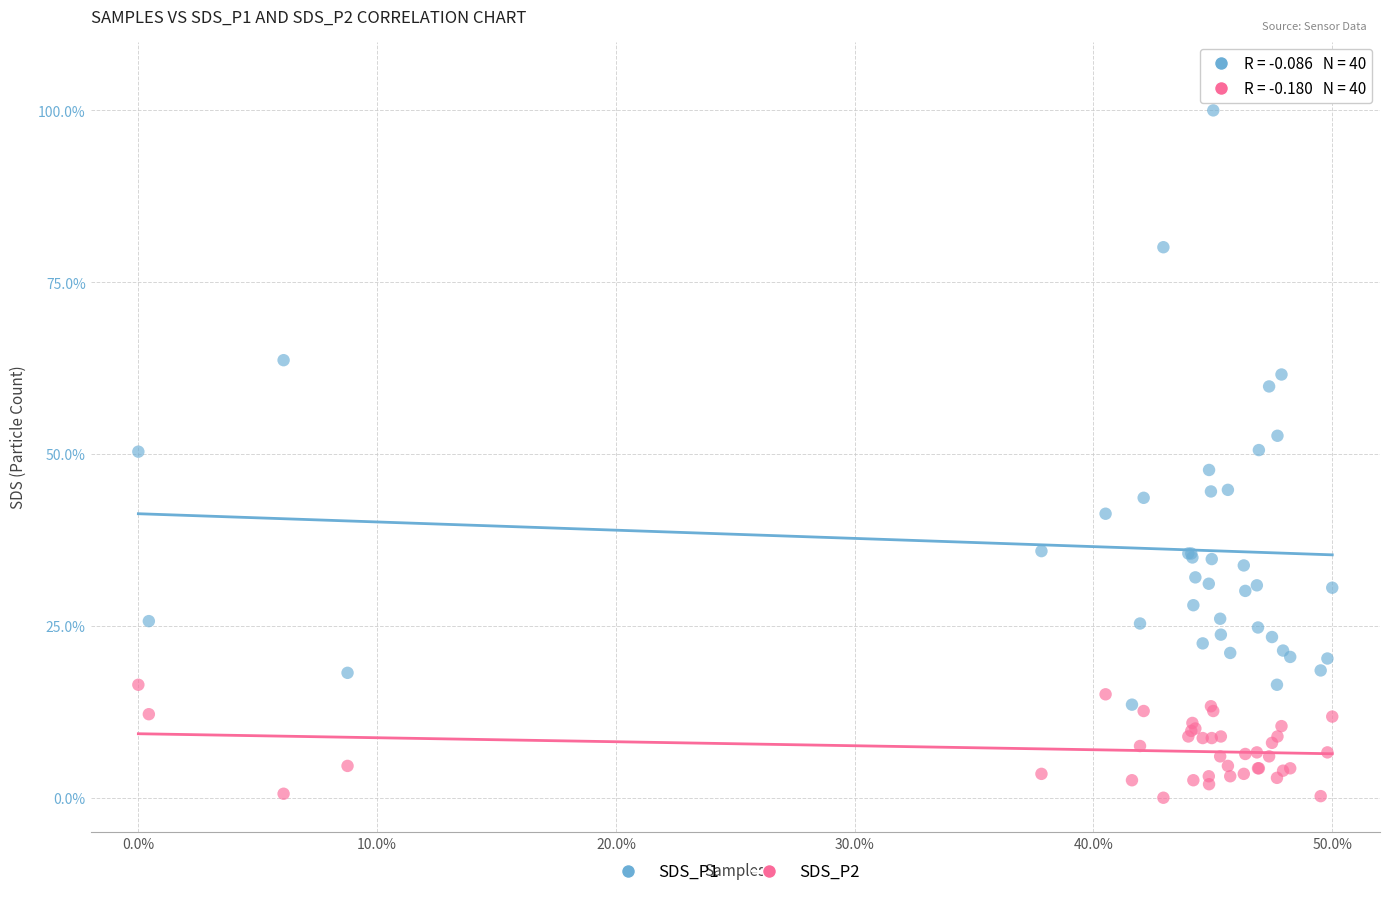

What are all the series names shown in the legend?

SDS_P1, SDS_P2